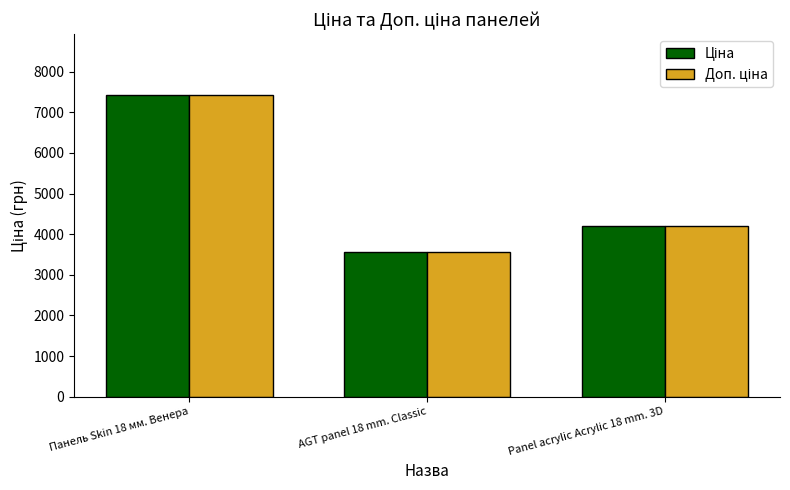

At which category is the sum across all series the highest?

Панель Skin 18 мм. Венера